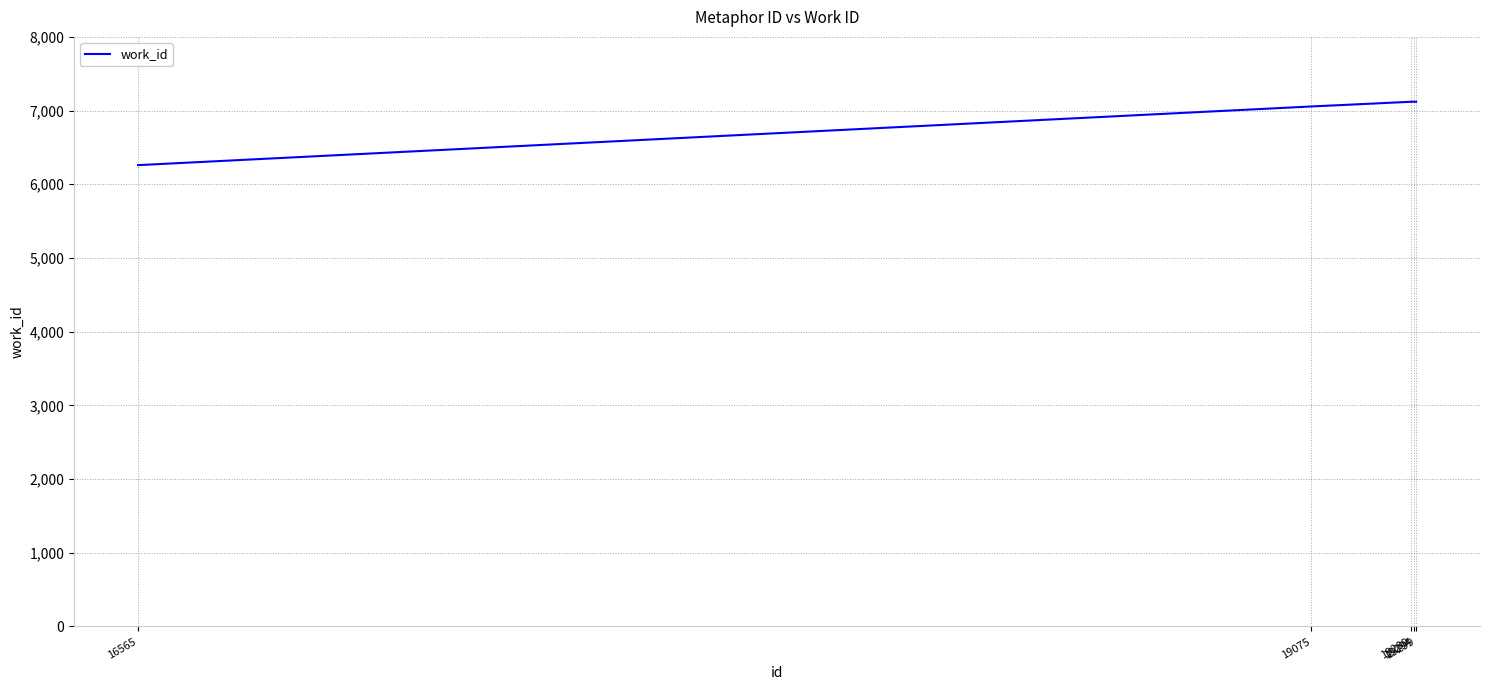

Approximately how many times larger is the value at 19075 compared to 16565?

1.1